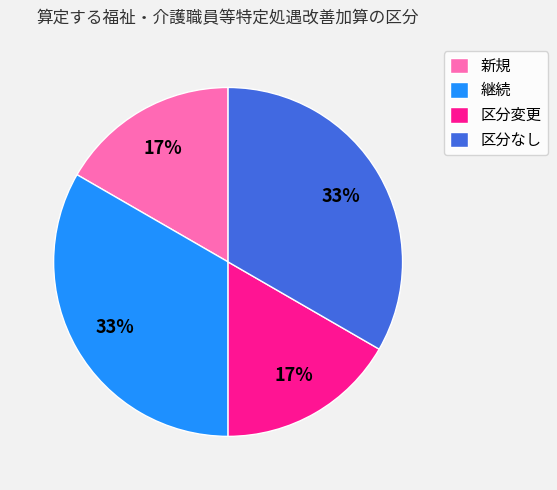

What is the ratio of the value at 区分変更 to the value at 新規?

1.0